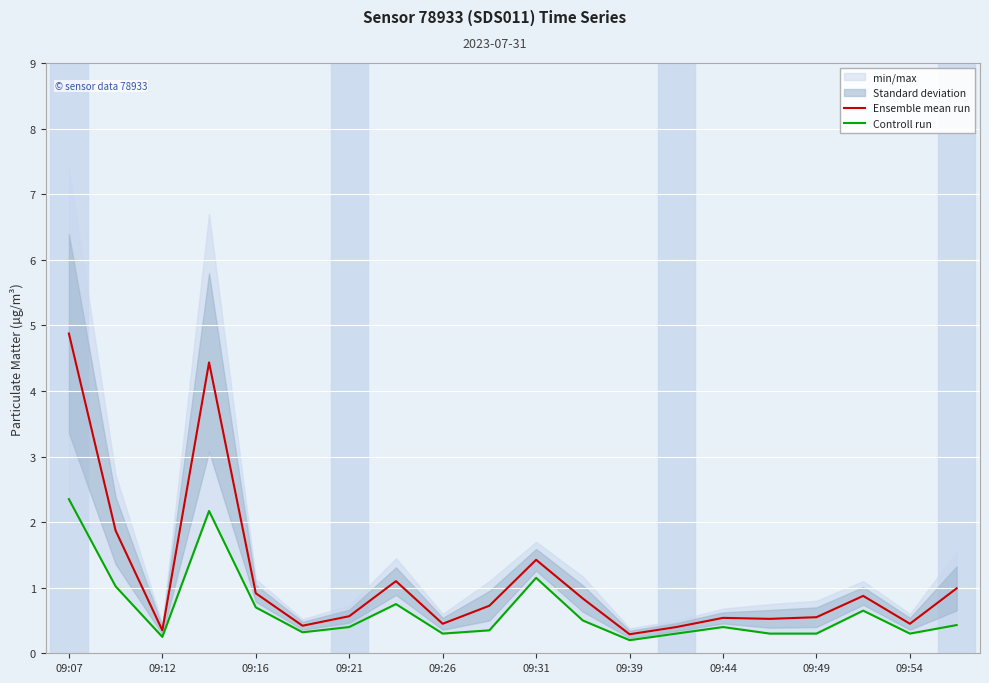

In Controll run, how many points are higher than both neighbors (excluding endpoints)?

5